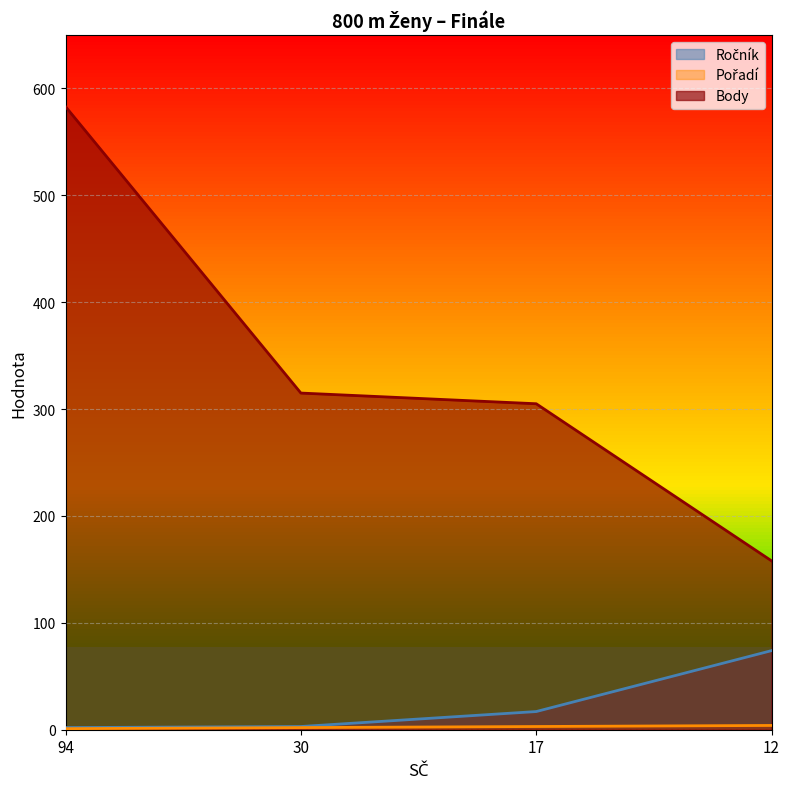

How many data points does each series have?

4